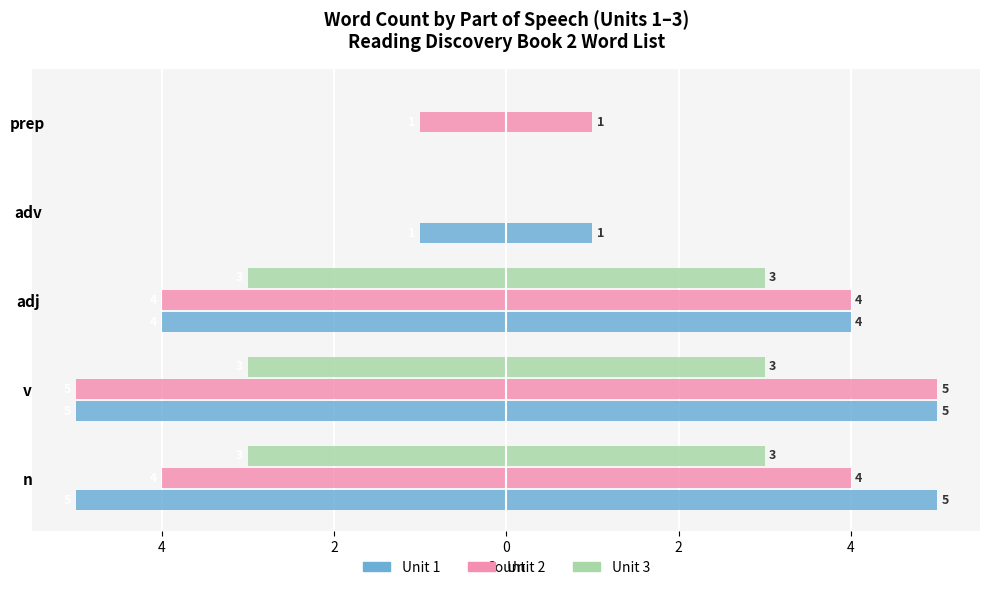

How many groups of bars are there?

5